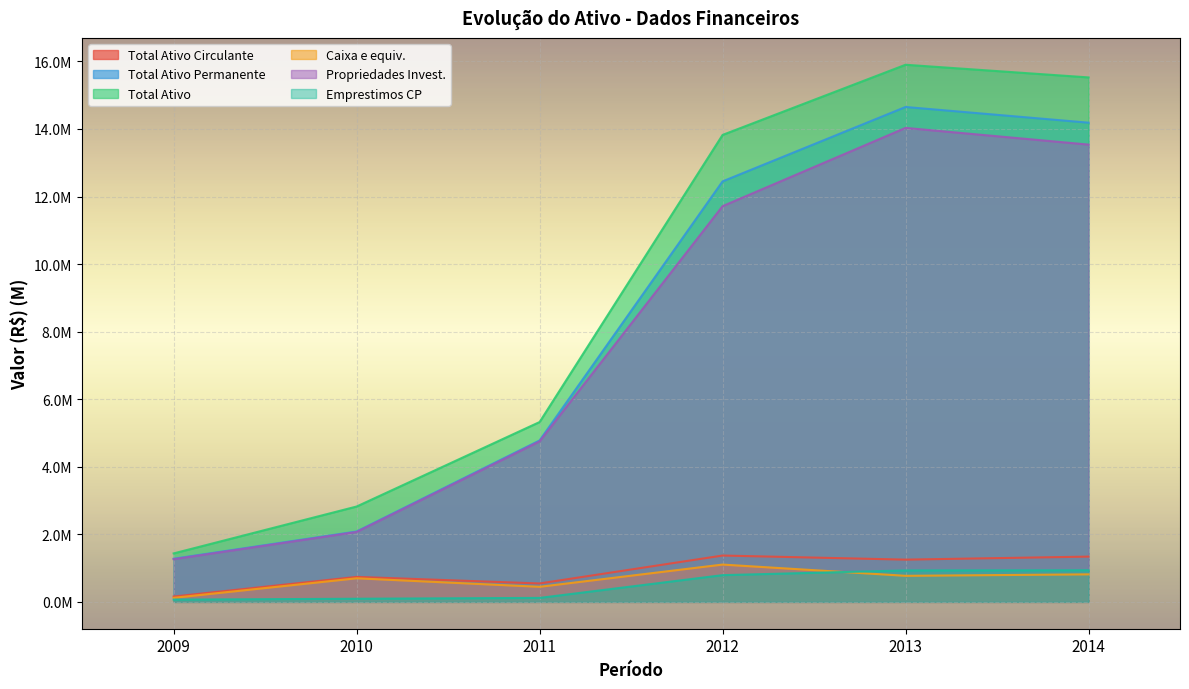

What is the maximum value for Total Ativo Permanente?

14.7